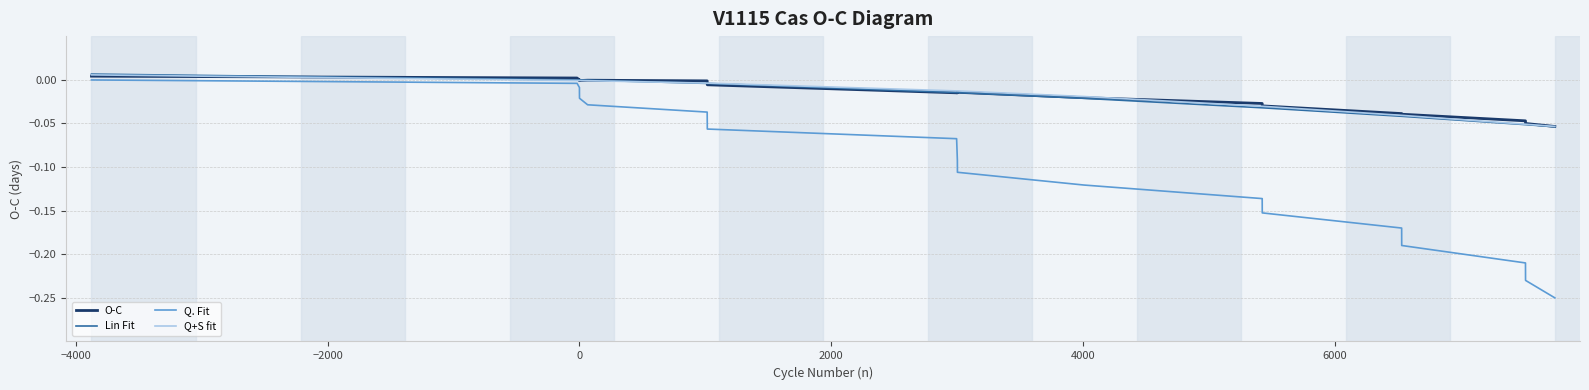

Count the number of categories in the chart.

21